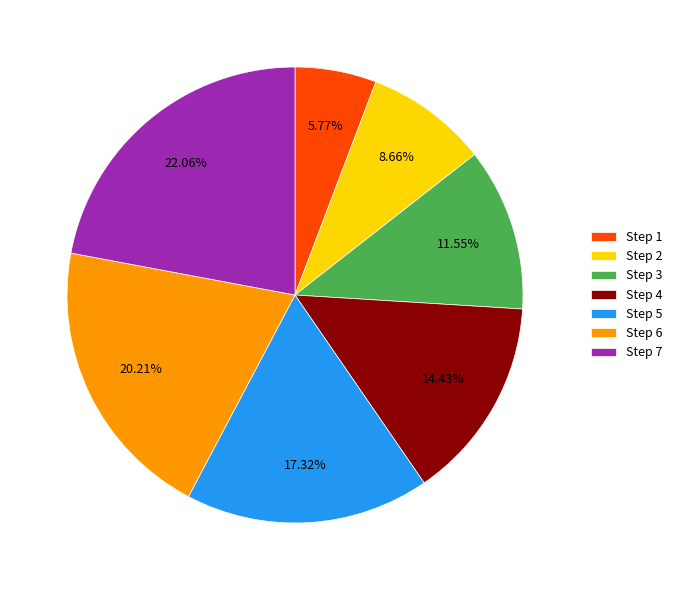

Count the number of slices in the pie.

7